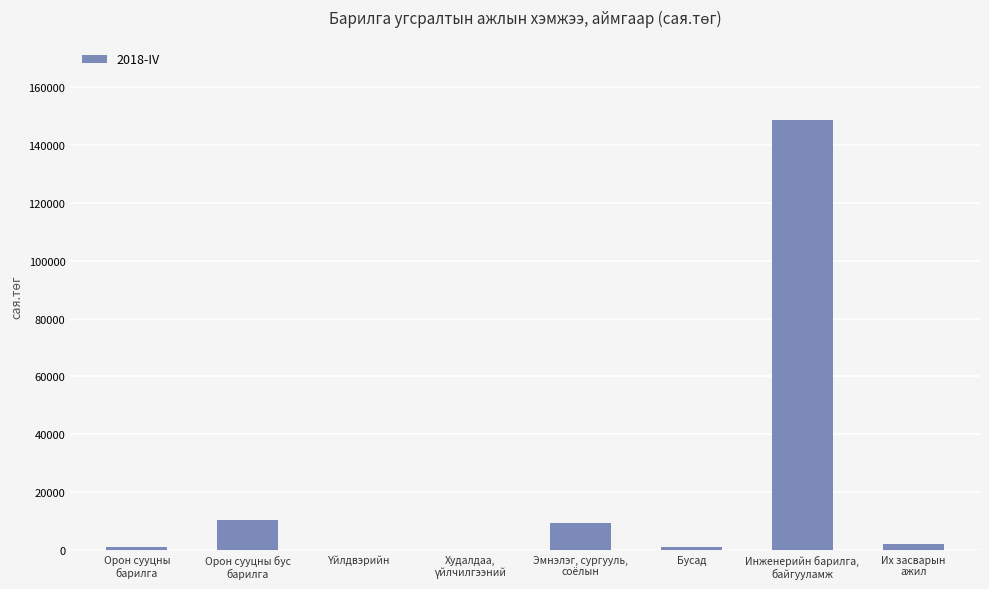

What is the sum of all values?

172164.6